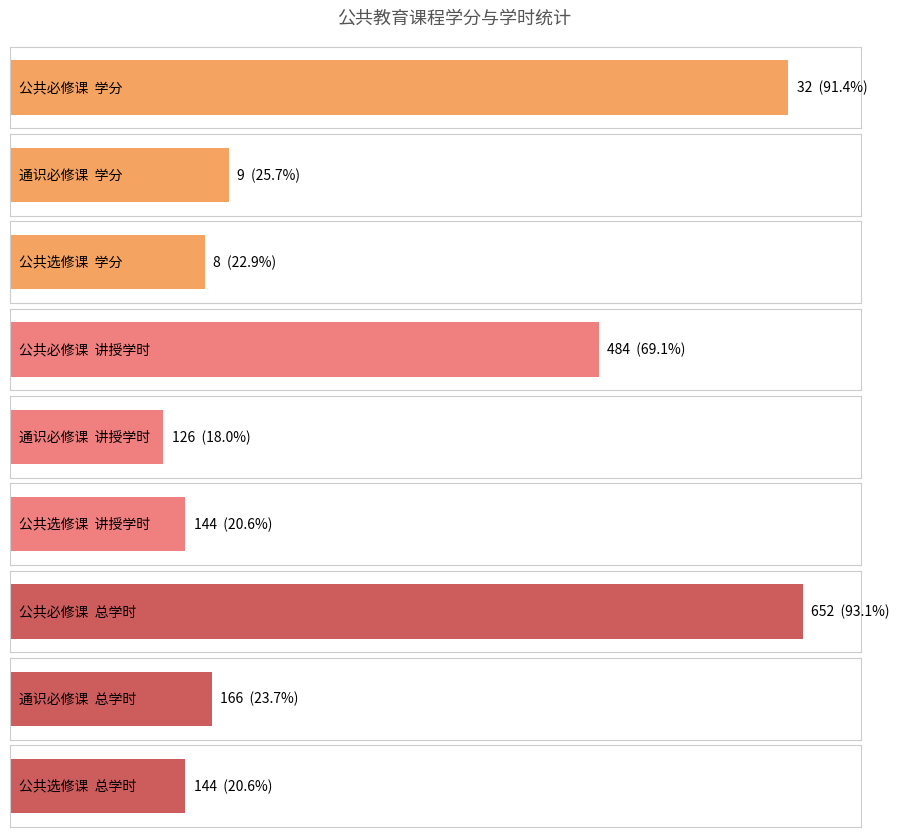

Reading left to right, extract all data points from this chart.

学分: 公共必修课=32	通识必修课=9	公共选修课=8
讲授学时: 公共必修课=484	通识必修课=126	公共选修课=144
总学时: 公共必修课=652	通识必修课=166	公共选修课=144